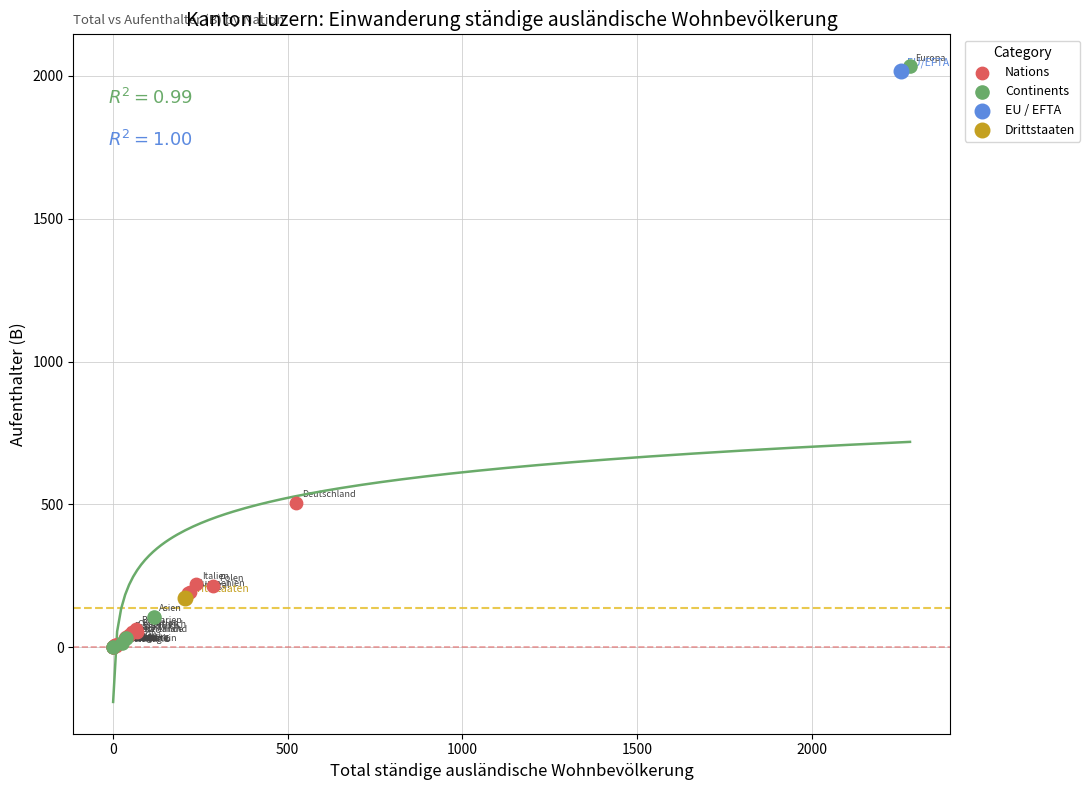

What are all the series names shown in the legend?

Nations, Continents, EU / EFTA, Drittstaaten